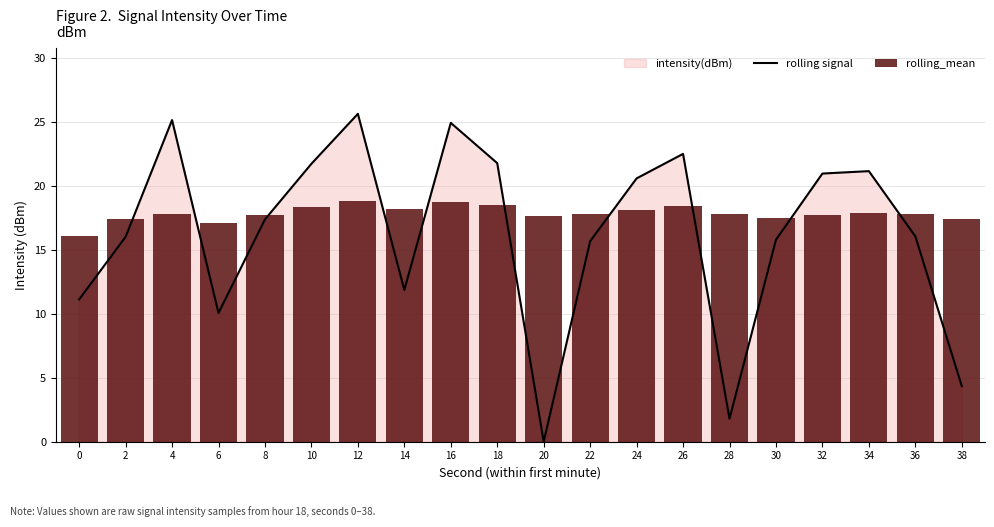

Which series has the largest total across all categories?

rolling_mean